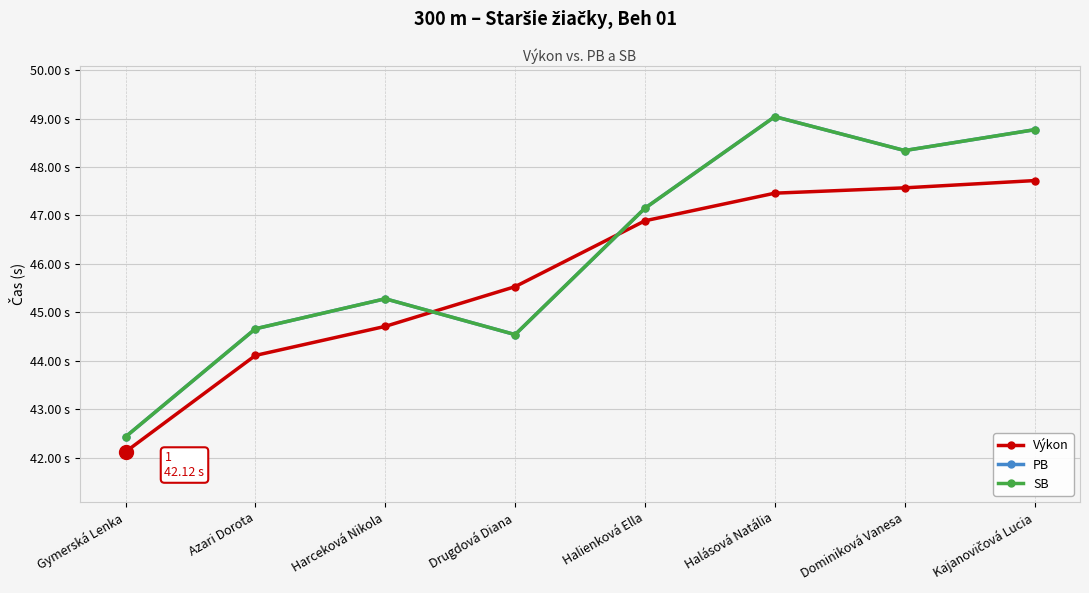

Is this an area chart (filled region under the line)?

No